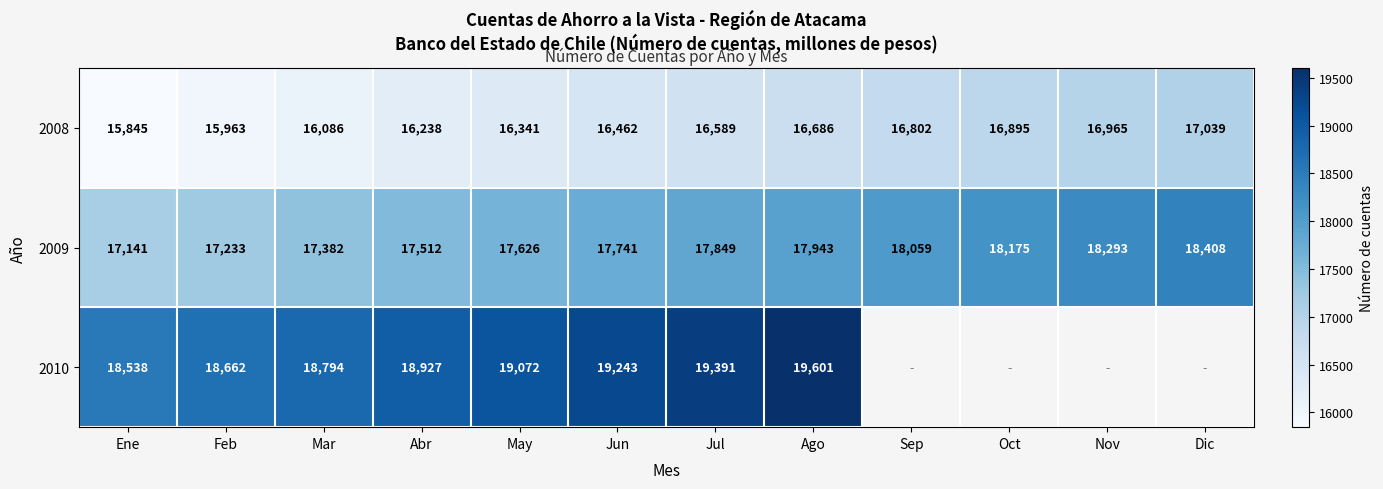

What value does the 2009 series have at Ene, to the nearest 10?

17140